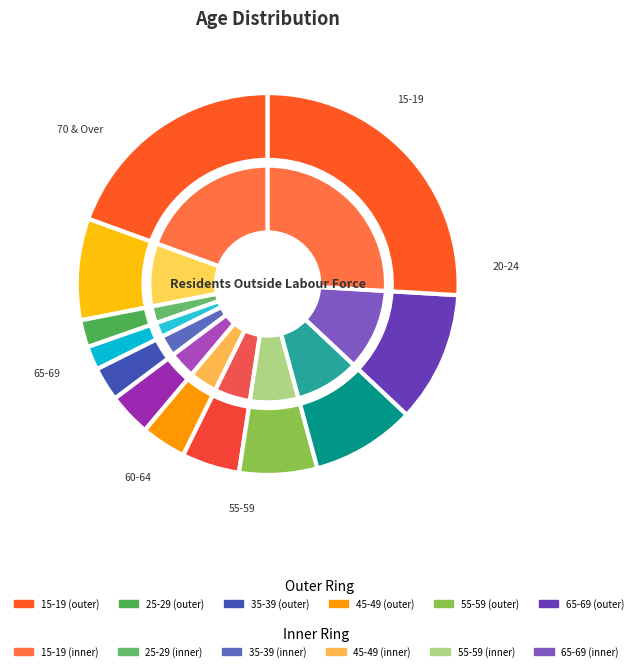

Does 40-44 account for over 50% of the chart?

No